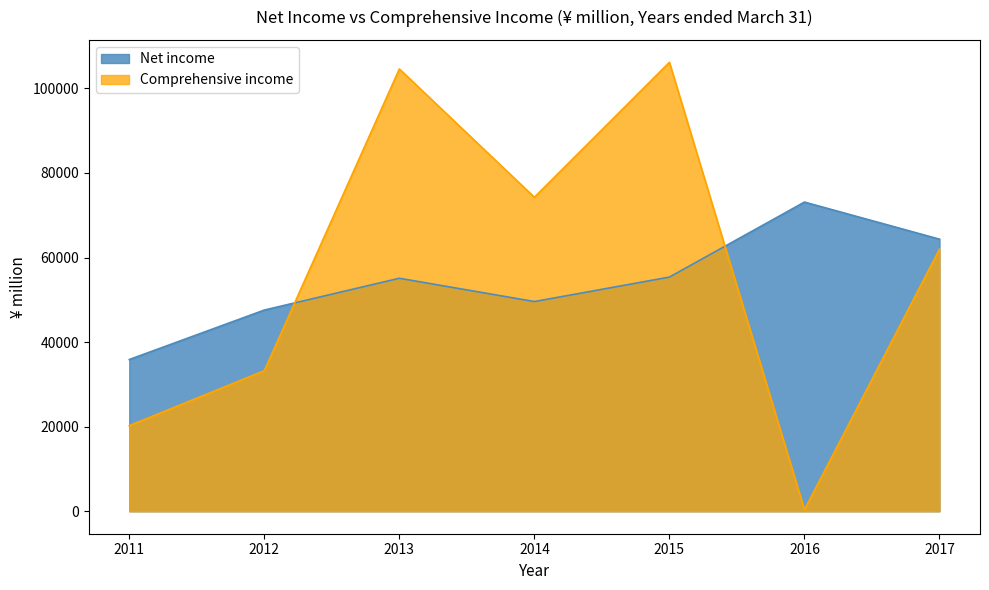

Where is Comprehensive income nearest to the value 53263?

2017